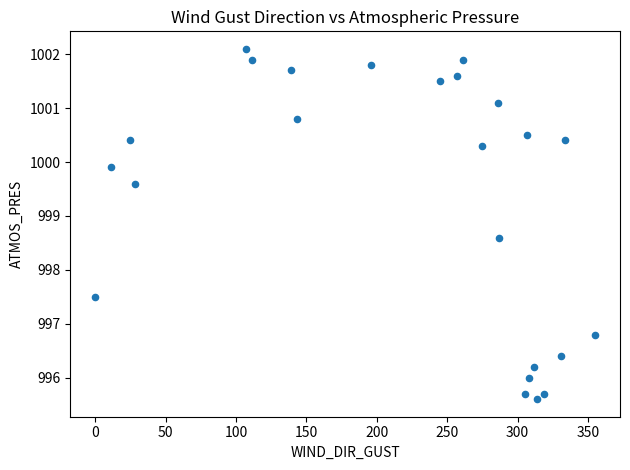

What is the range of Y values (max minus min)?

6.5